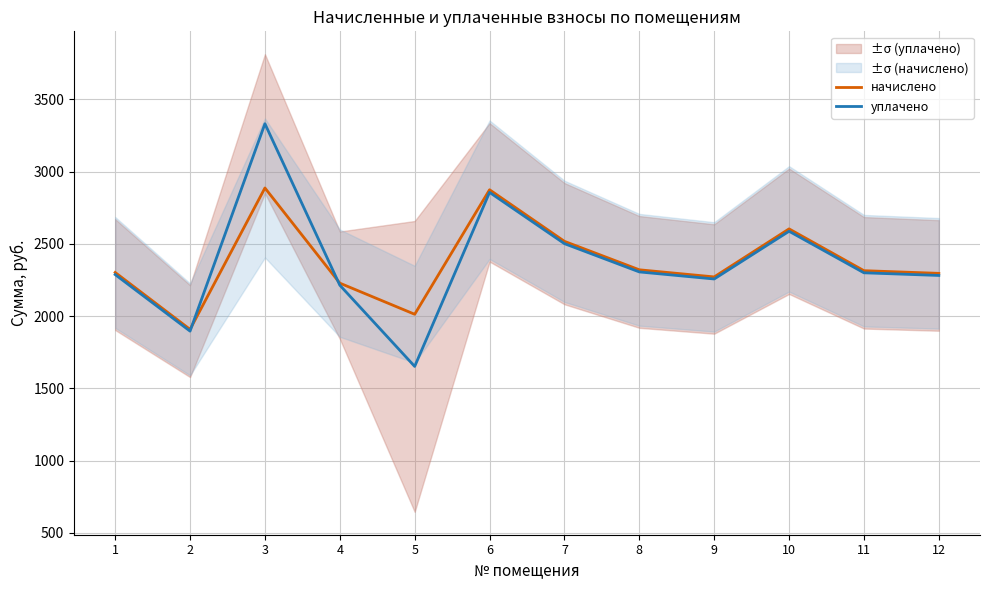

Reading left to right, transcribe all the data shown in this chart.

начислено: 1=2302.3	2=1908.4	3=2887.1	4=2228.5	5=2013.0	6=2874.8	7=2517.8	8=2320.8	9=2271.5	10=2604.0	11=2314.7	12=2296.2
уплачено: 1=2287.7	2=1896.3	3=3331.8	4=2214.3	5=1652.0	6=2856.6	7=2501.8	8=2306.1	9=2257.2	10=2587.5	11=2300.0	12=2281.7